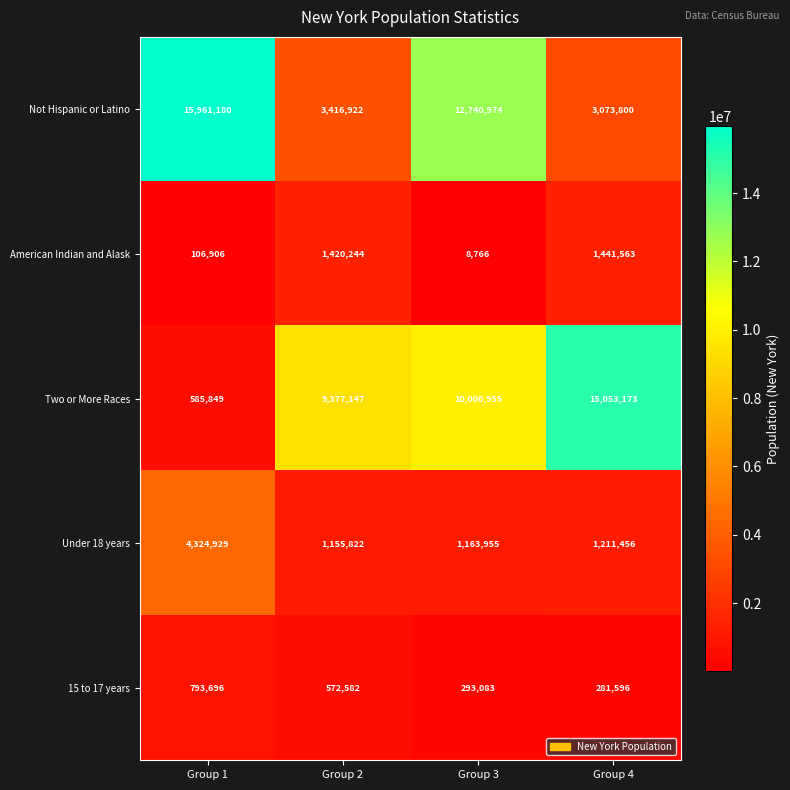

Where is 15 to 17 years nearest to the value 537646?

Group 2